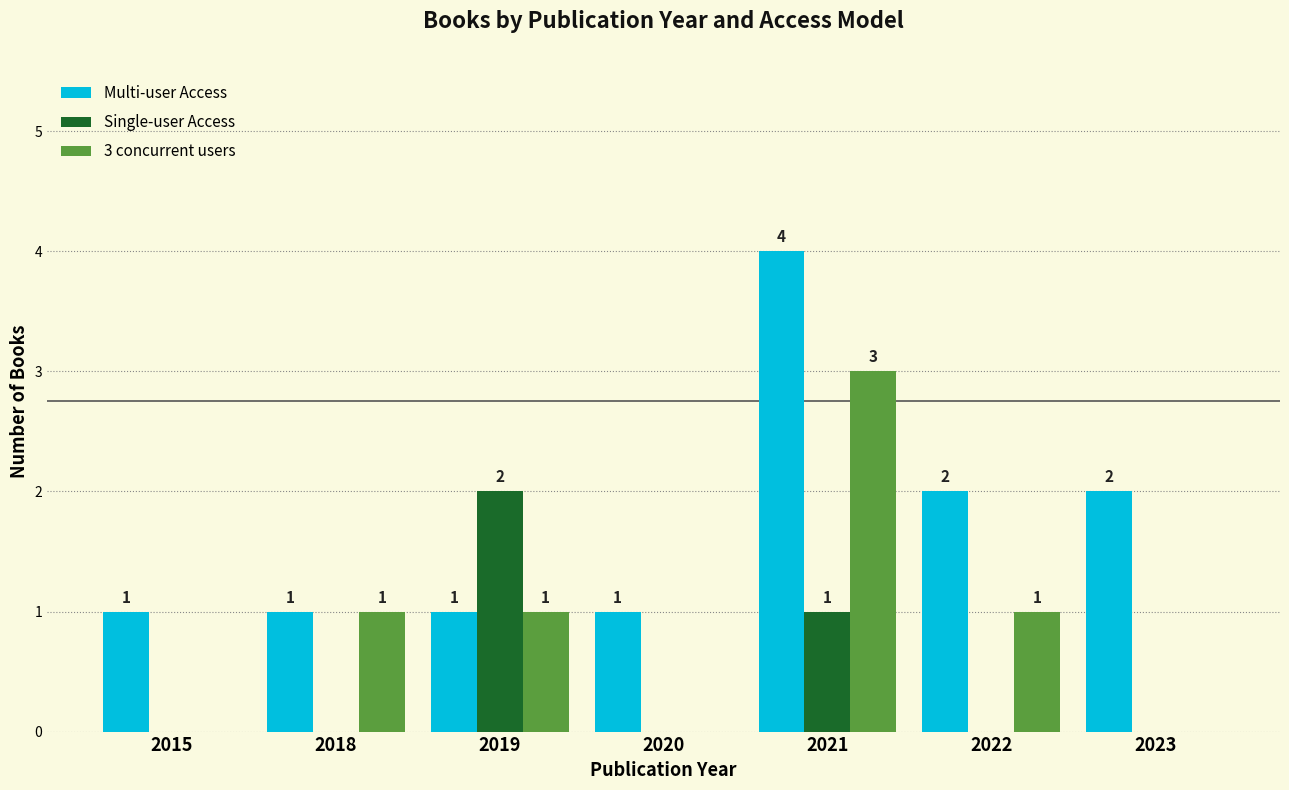

At which category is the sum across all series the highest?

2021